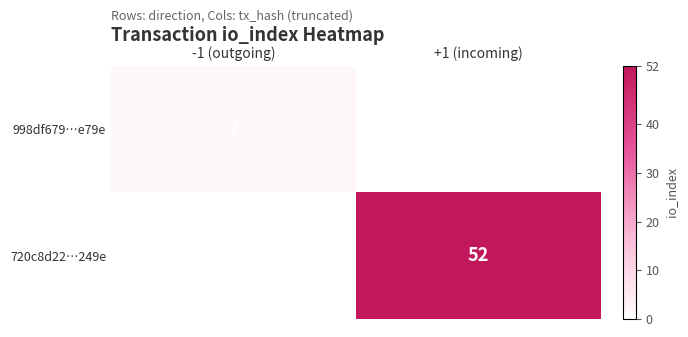

The value of 720c8d22…249e at +1 (incoming) is 76.0. True or false?

False